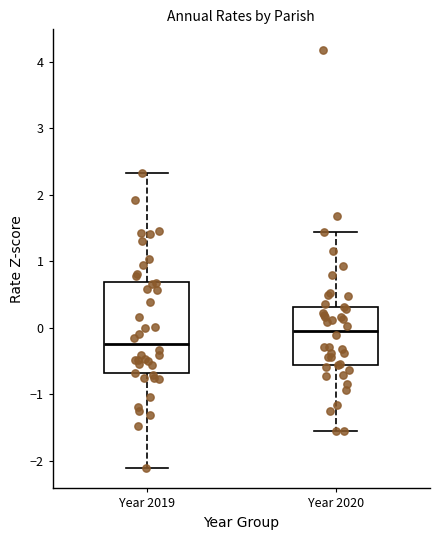

Reading left to right, read every box against the y-axis: the position of its median line, the range the box covers, and the ends of its whiskers. The values are not printed on the chart, so give them approximately, as read against the axis.

Year 2019: median -0.2, box -0.7 to 0.7, whiskers -2.1 to 2.3
Year 2020: median 0.0, box -0.6 to 0.3, whiskers -1.6 to 1.4